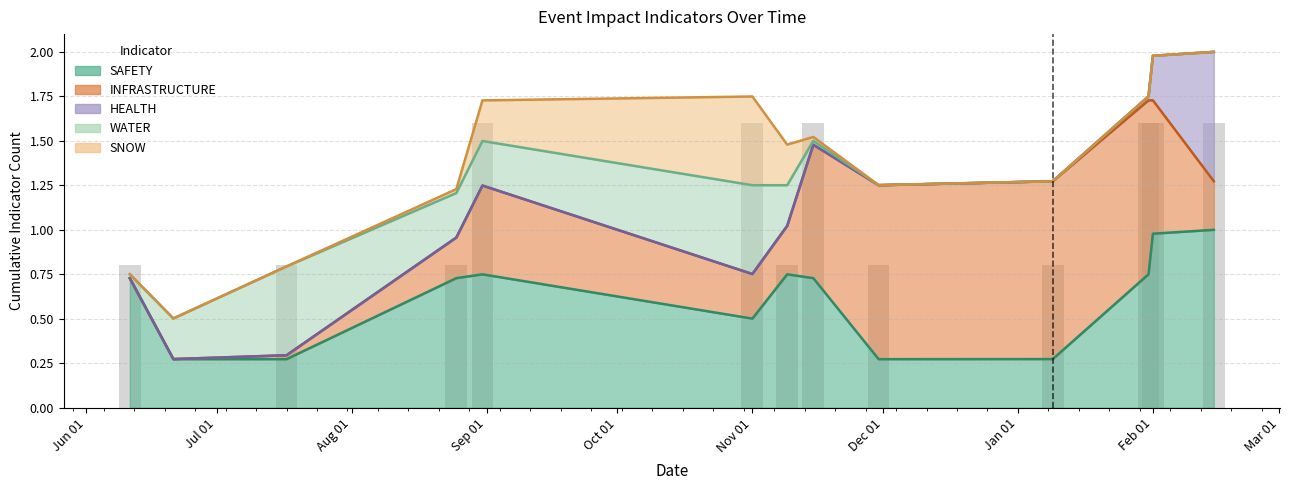

Which series has the largest total across all categories?

SAFETY